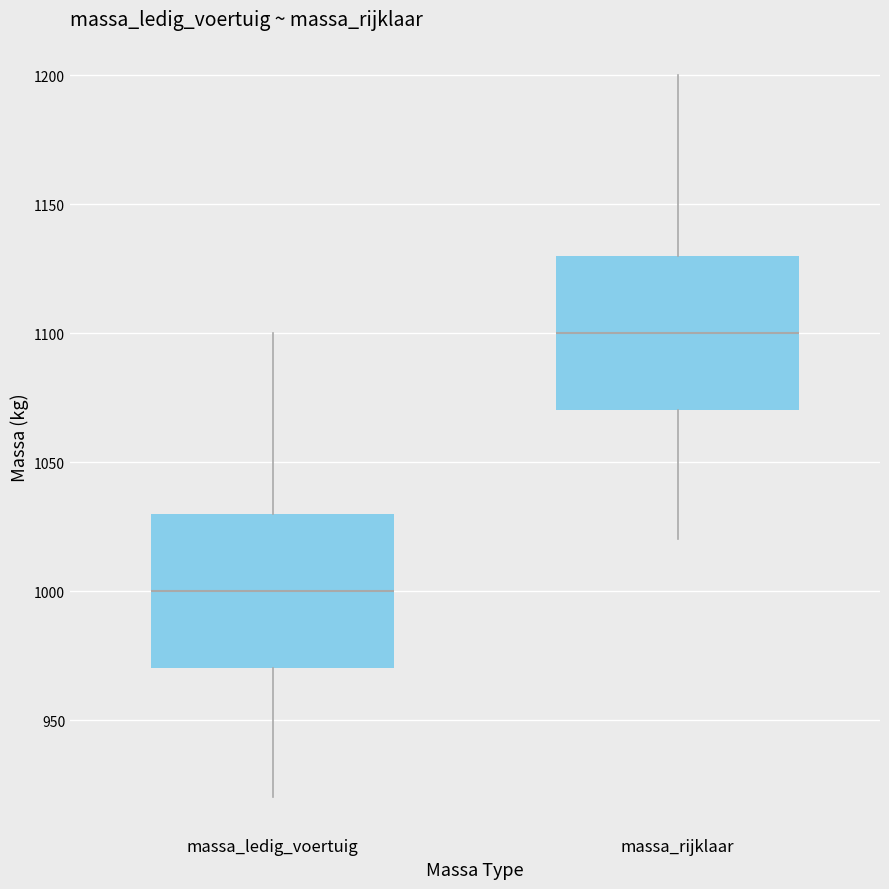

Reading left to right, read every box against the y-axis: the position of its median line, the range the box covers, and the ends of its whiskers. The values are not printed on the chart, so give them approximately, as read against the axis.

massa_ledig_voertuig: median 1000, box 970 to 1030, whiskers 920 to 1100
massa_rijklaar: median 1100, box 1070 to 1130, whiskers 1020 to 1200